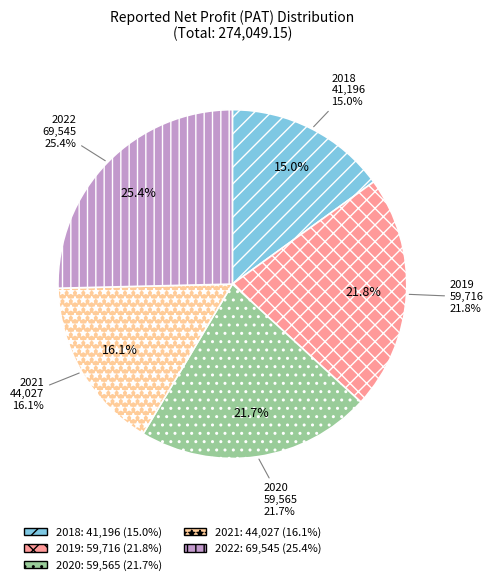

Which slice is the smallest?

Reported Net Profit(PAT) 2018